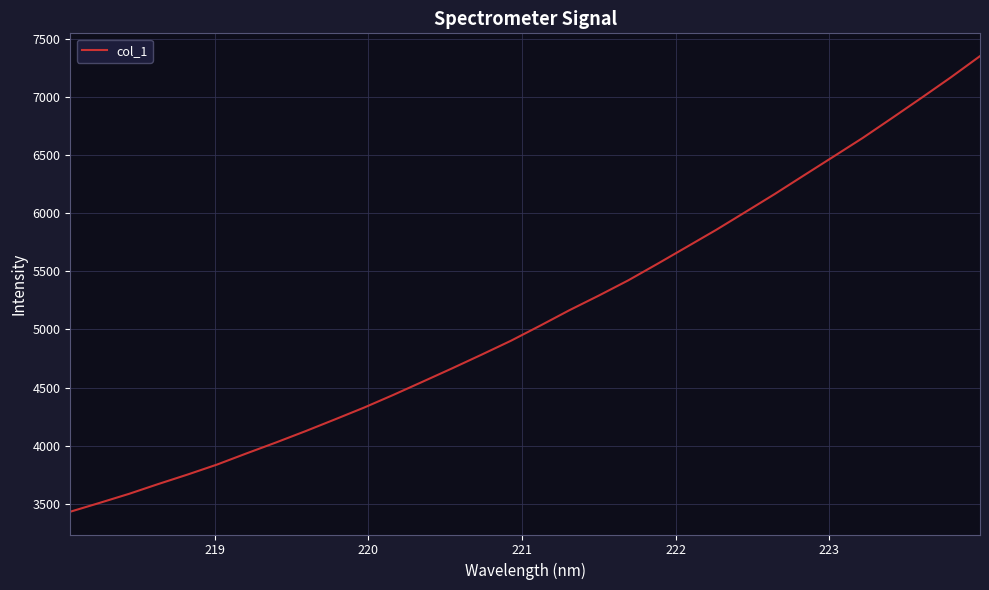

What is the maximum value shown in the chart?

7351.0